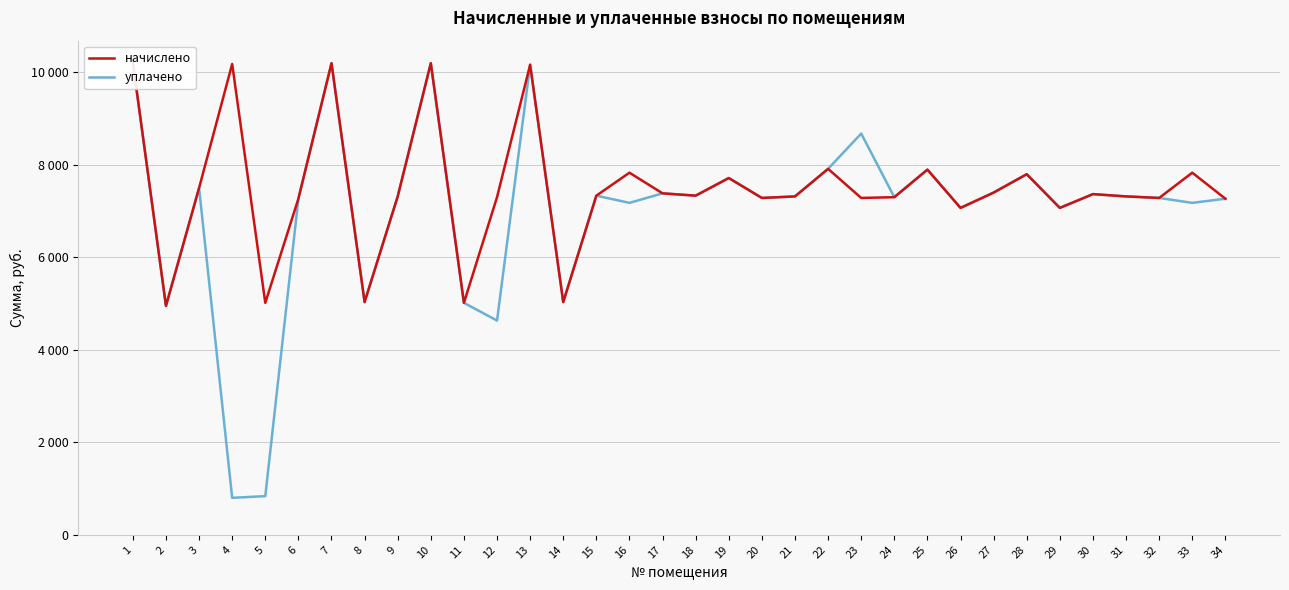

Reading left to right, what are all the values shown in this chart?

начислено: 1=10217.5	2=4951.4	3=7501.7	4=10184.4	5=5017.7	6=7269.8	7=10201.0	8=5034.2	9=7319.5	10=10201.0	11=5017.7	12=7303.0	13=10167.8	14=5034.2	15=7336.1	16=7832.9	17=7385.8	18=7336.1	19=7717.0	20=7286.4	21=7319.5	22=7915.7	23=7286.4	24=7303.0	25=7899.1	26=7071.1	27=7402.3	28=7799.8	29=7071.1	30=7369.3	31=7319.5	32=7286.4	33=7832.9	34=7269.8
уплачено: 1=10217.5	2=4951.4	3=7501.7	4=800.0	5=836.3	6=7269.8	7=10201.0	8=5034.2	9=7319.5	10=10201.0	11=5017.7	12=4634.4	13=10167.8	14=5034.2	15=7336.1	16=7180.1	17=7385.8	18=7336.1	19=7717.0	20=7286.4	21=7319.5	22=7915.7	23=8679.2	24=7303.0	25=7899.1	26=7071.1	27=7402.3	28=7799.8	29=7071.1	30=7369.3	31=7319.5	32=7286.4	33=7180.1	34=7269.8